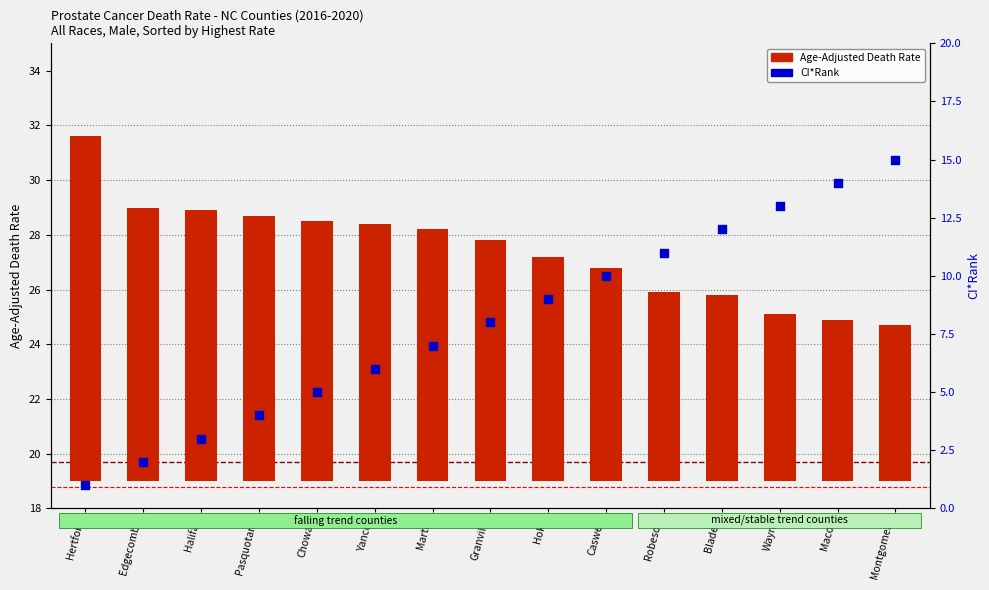

Which series has the largest Y range (max minus min)?

CI*Rank